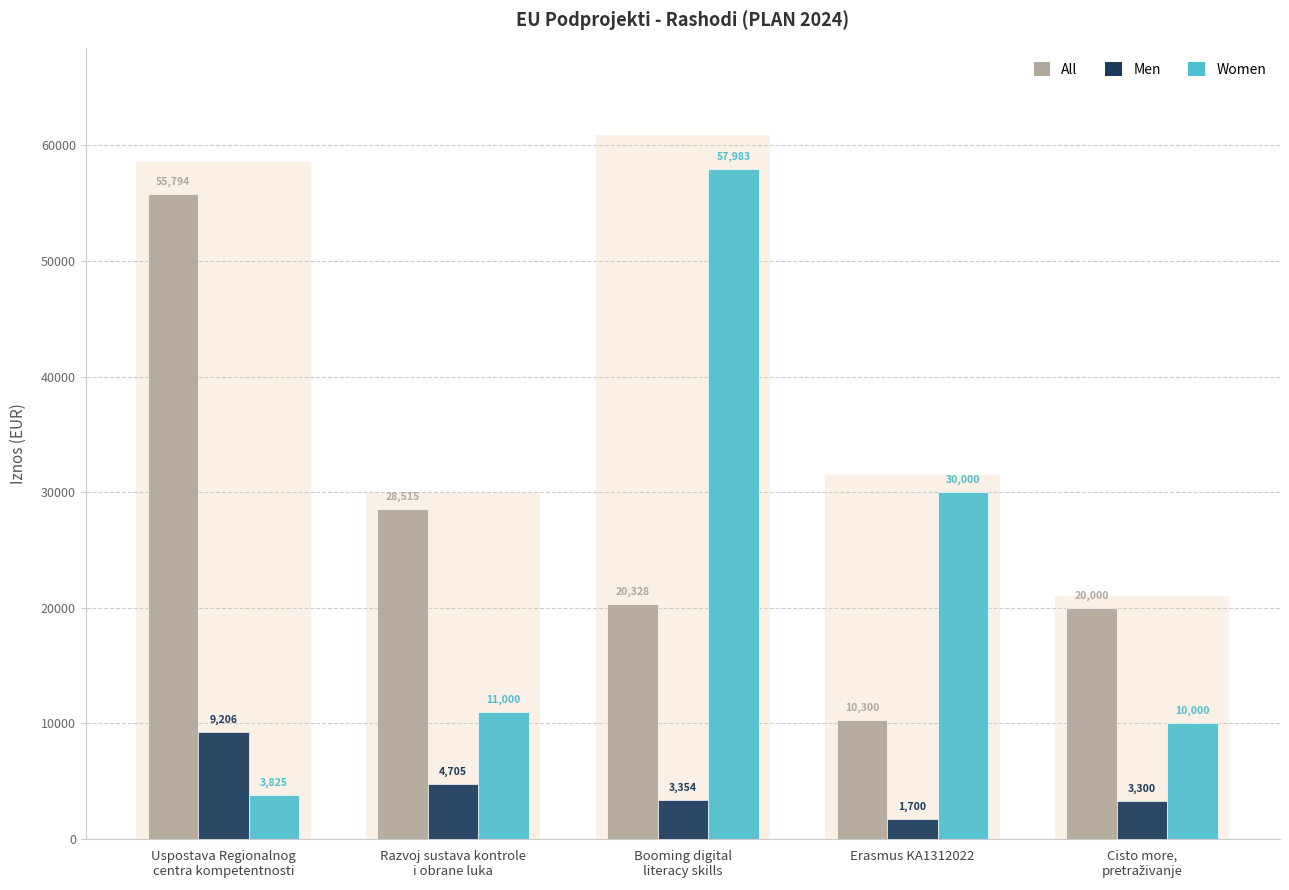

Reading left to right, extract all data points from this chart.

All: 55794	28515	20328	10300	20000
Men: 9206	4705	3354	1700	3300
Women: 3825	11000	57983	30000	10000